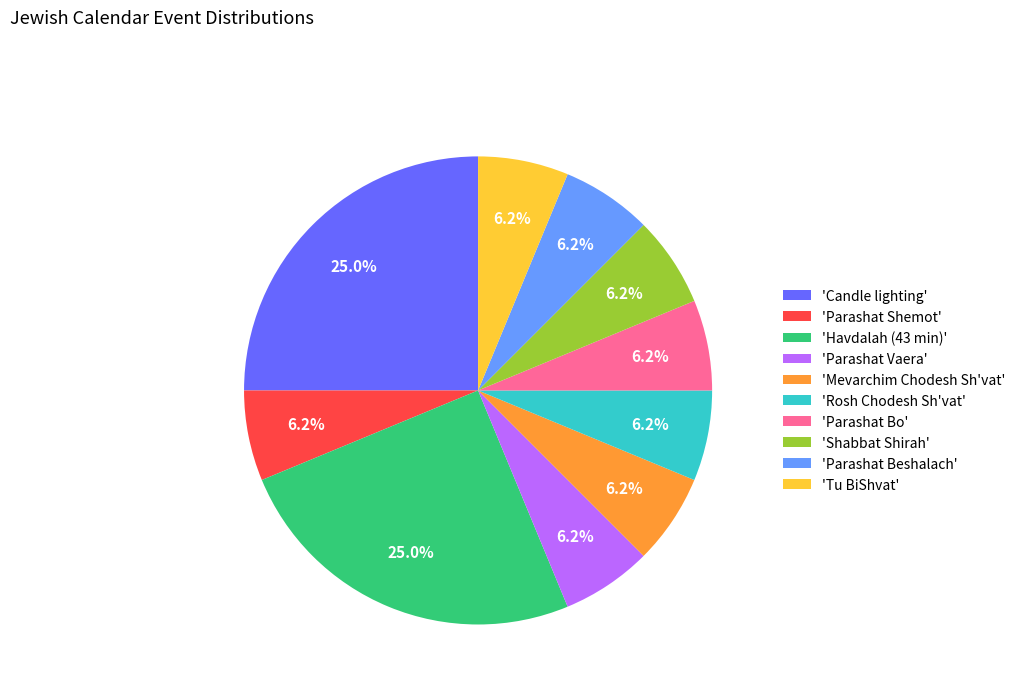

Is 'Havdalah (43 min)' the majority of the pie?

No